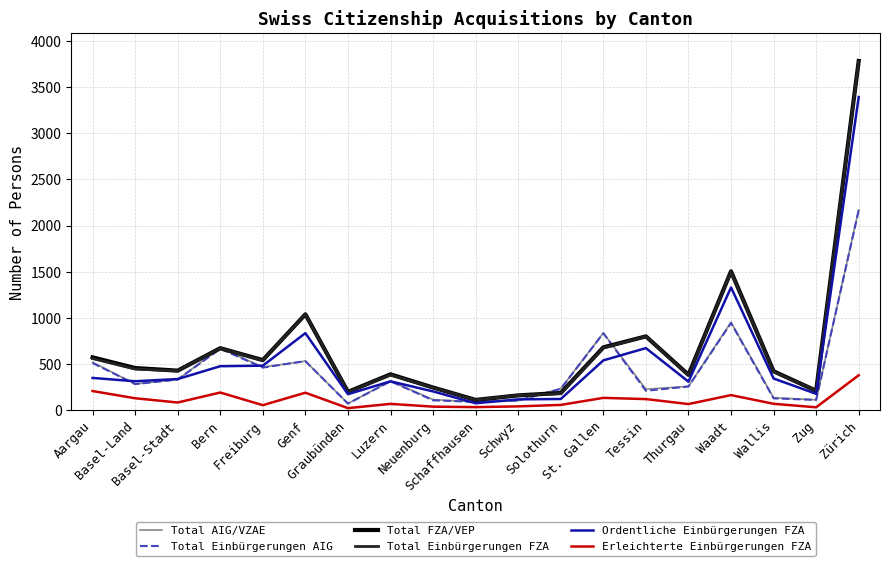

Is the value of Erleichterte Einbürgerungen FZA at Wallis greater than the value of Ordentliche Einbürgerungen FZA at Bern?

No